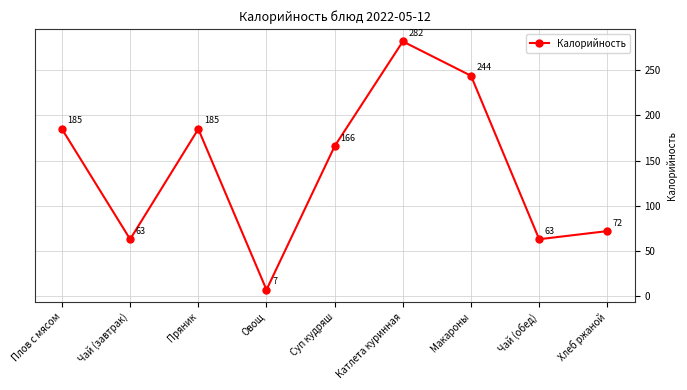

What is the change in value from Пряник to Хлеб ржаной?

-113